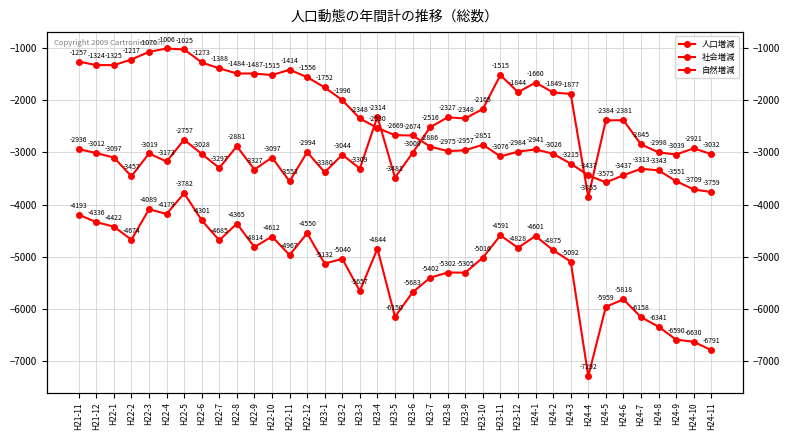

At which label does 社会増減 first exceed -2998?

H21-11